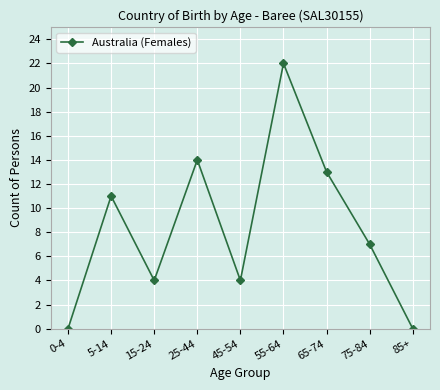

What is the greatest value displayed?

22